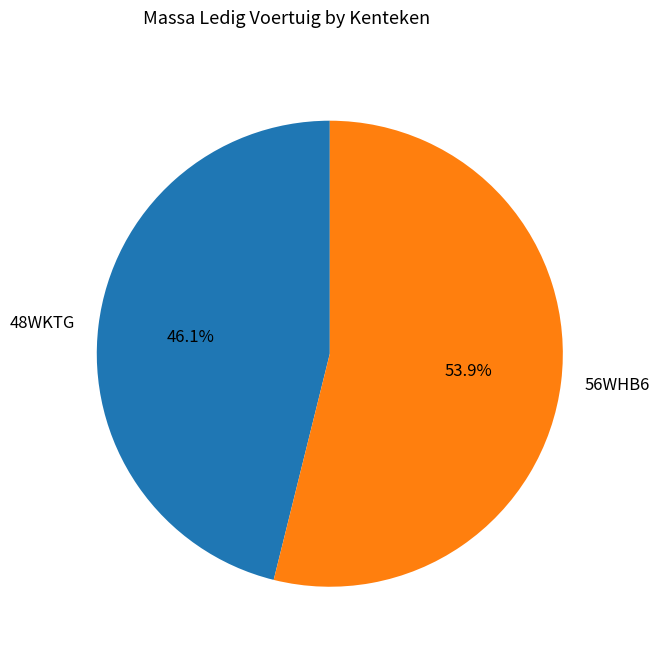

What is the smallest slice in the pie chart?

48WKTG